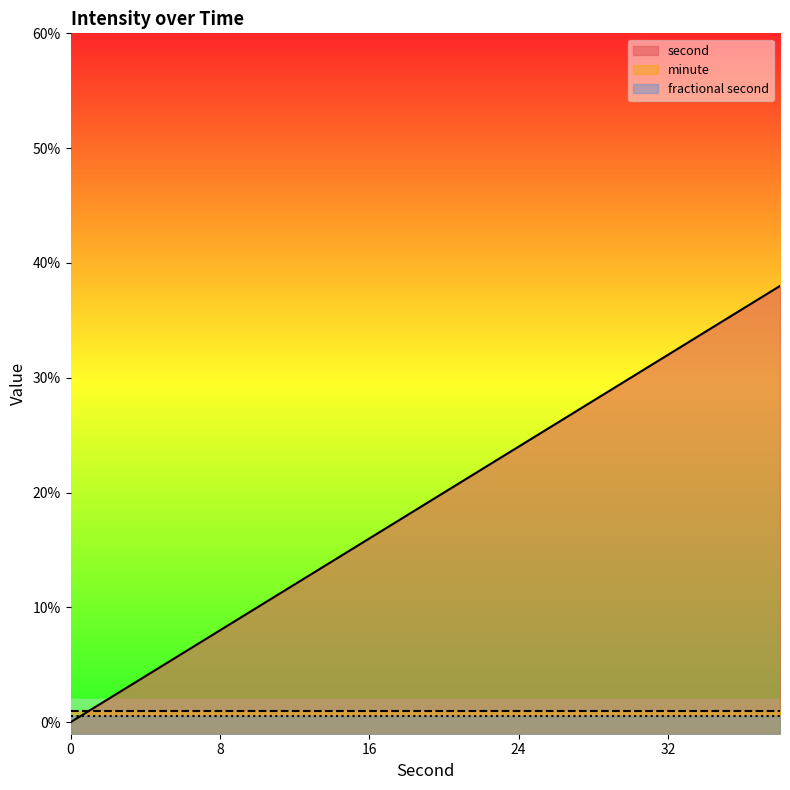

Between 10 and 24, which series saw the biggest shift?

second